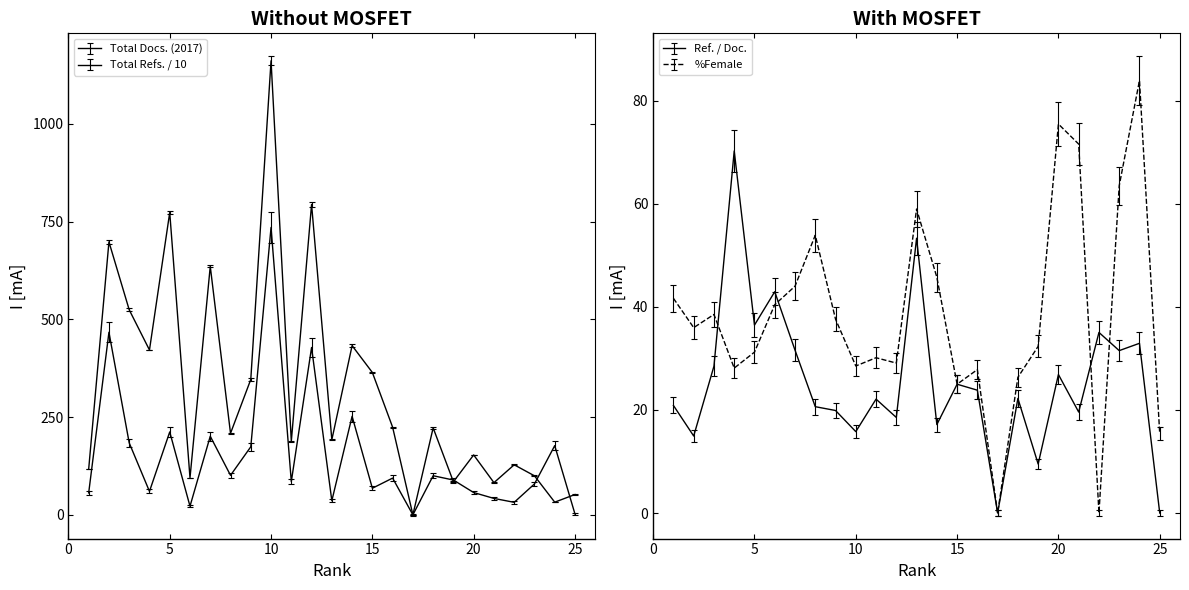

Rank the series at 8 from highest to lowest value.

Total Refs., Total Docs. (2017), %Female, Ref. / Doc.